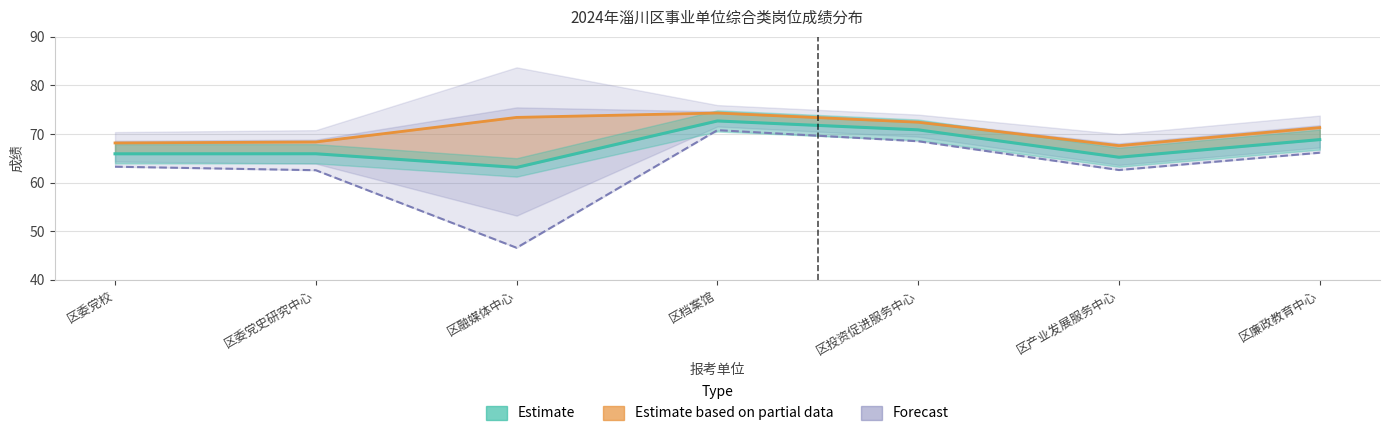

At which label is Forecast closest to 58?

区委党史研究中心